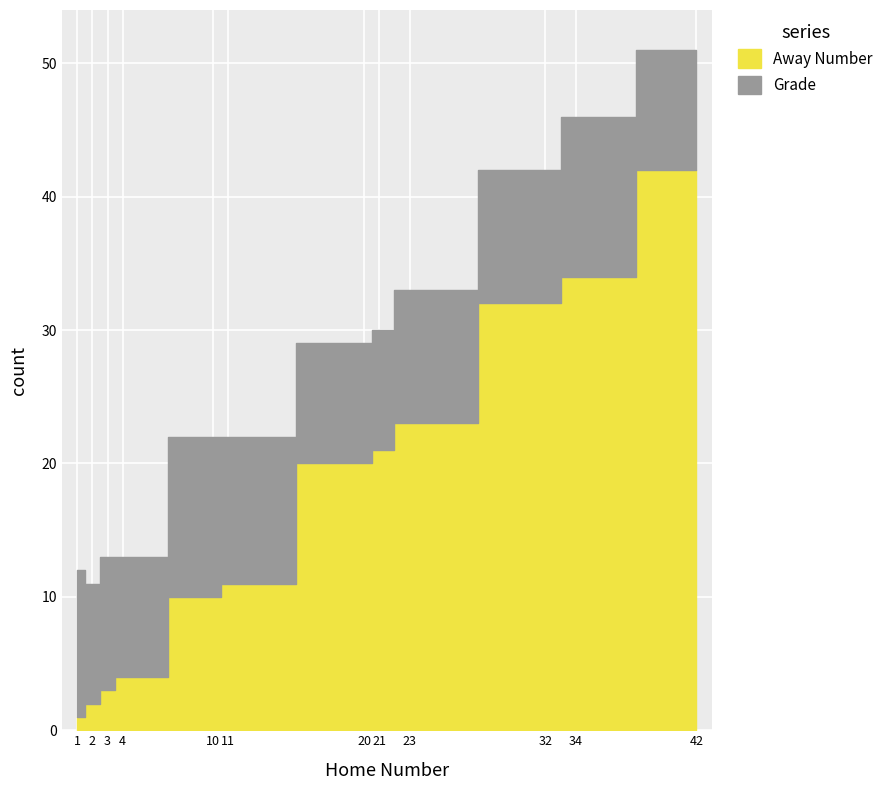

True or false: Away Number and Grade cross at least once.

False